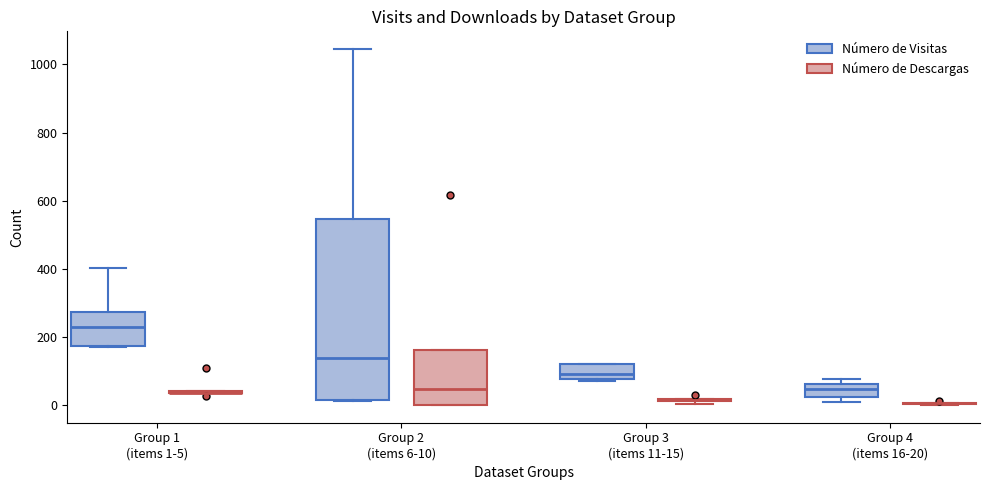

Where is the lower edge of the box for Group 1 (items 1-5) (Número de Visitas) on the y-axis? The values are not printed on the chart, so give them approximately, as read against the axis.

180